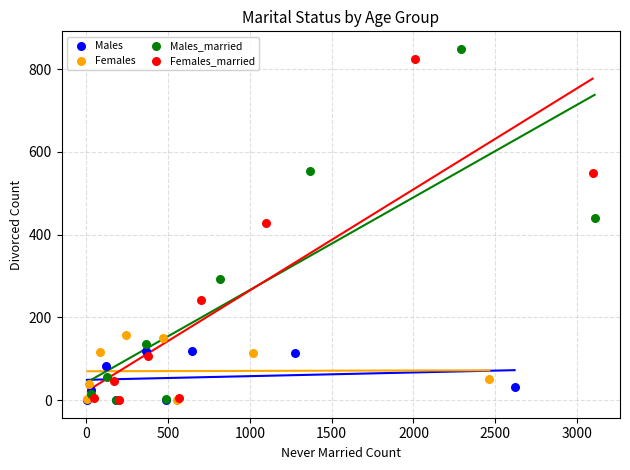

Which series has the largest Y range (max minus min)?

Males_married